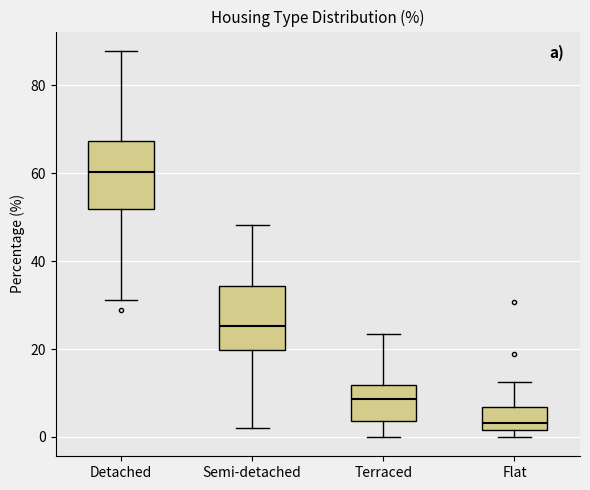

Which box's median line is the highest?

Detached